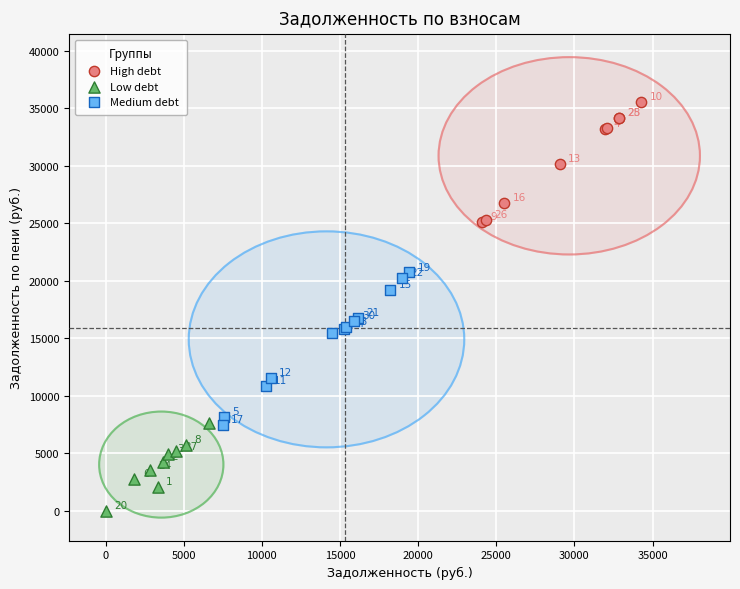

Which series contains the lowest Y value?

Low debt